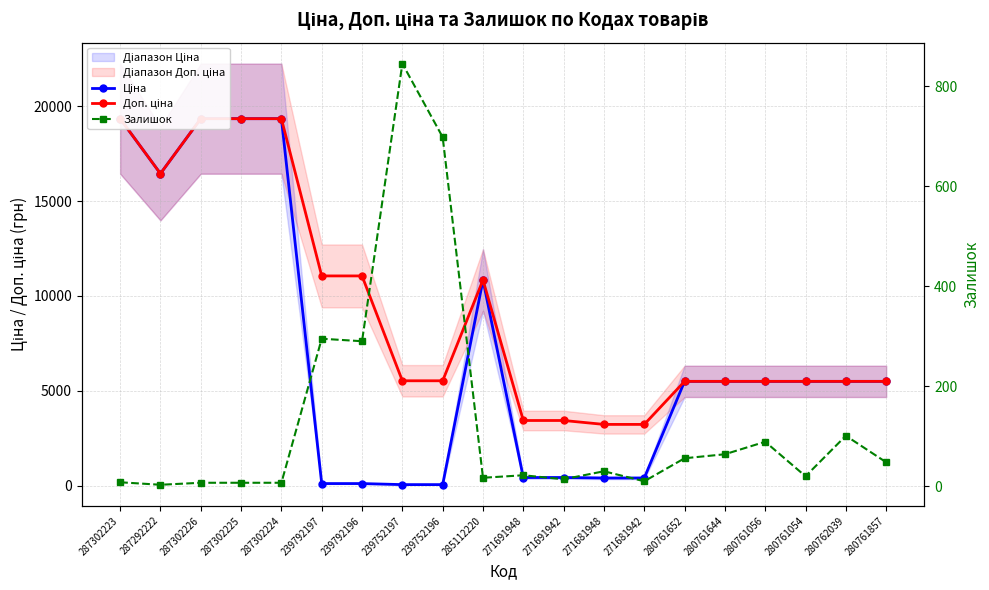

What is the spread (max minus min) of values at 239792197?

10944.5